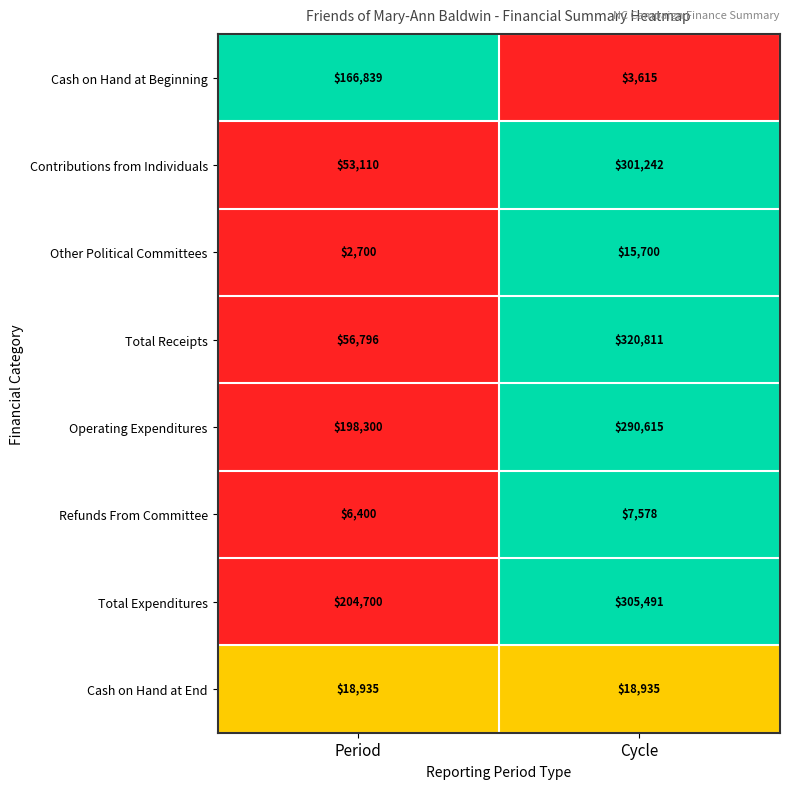

How many distinct data groups are displayed?

8